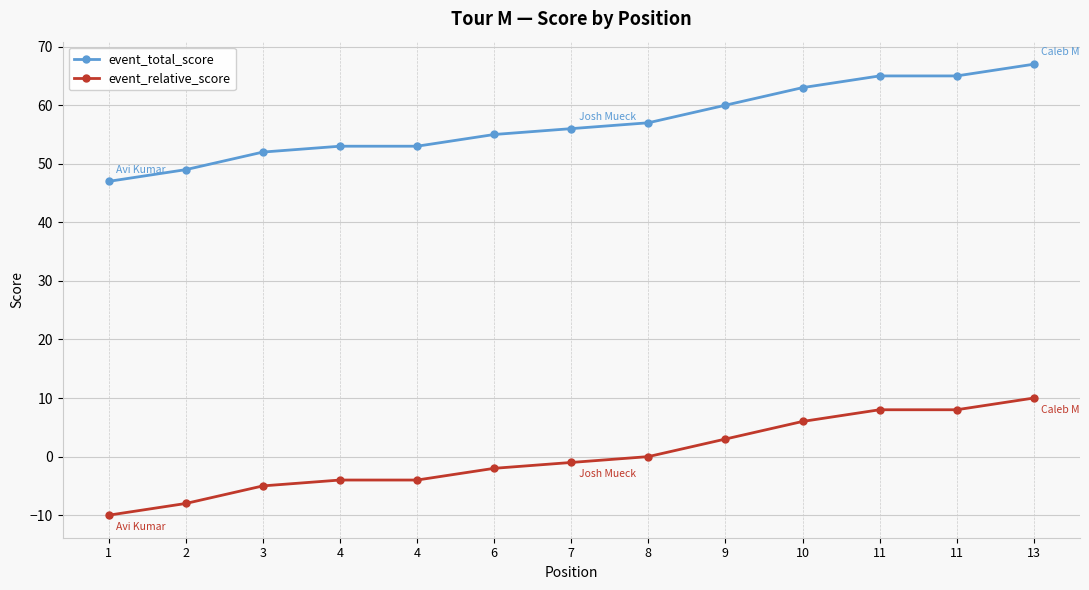

What are all the series names shown in the legend?

event_total_score, event_relative_score